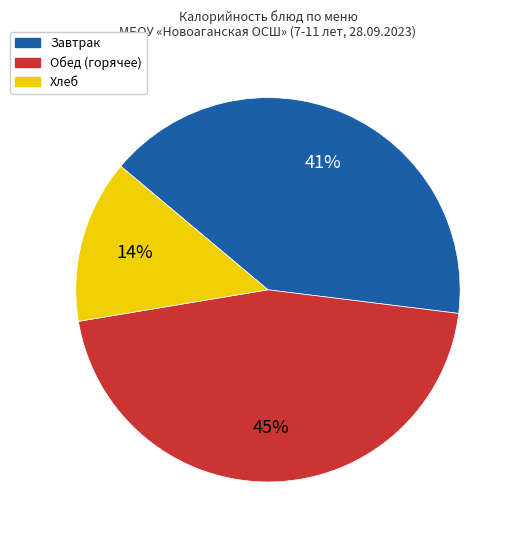

Is there any slice that represents more than half of the pie?

No